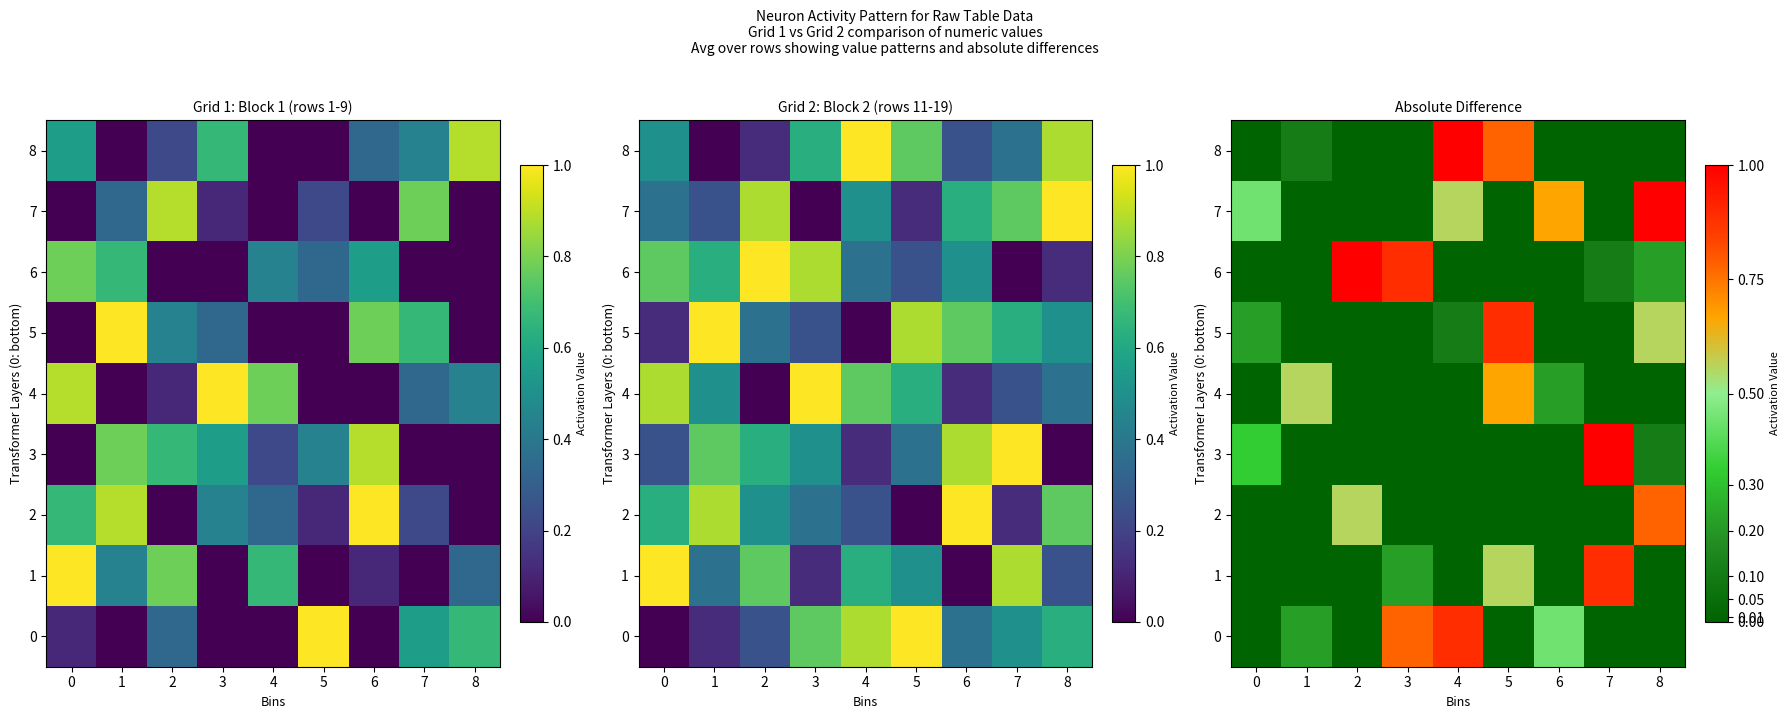

Rank the series at 2 from lowest to highest value.

8, 7, 5, 4, 3, 1, 0, 2, 6